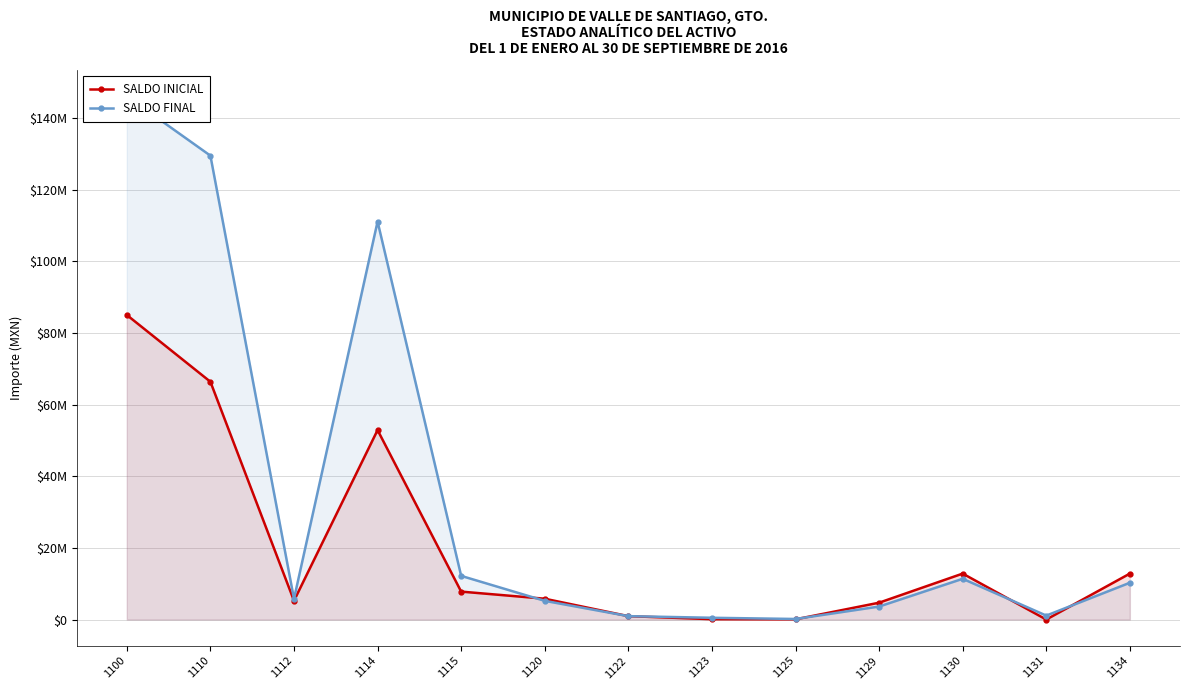

In SALDO INICIAL, how many points are higher than both neighbors (excluding endpoints)?

2